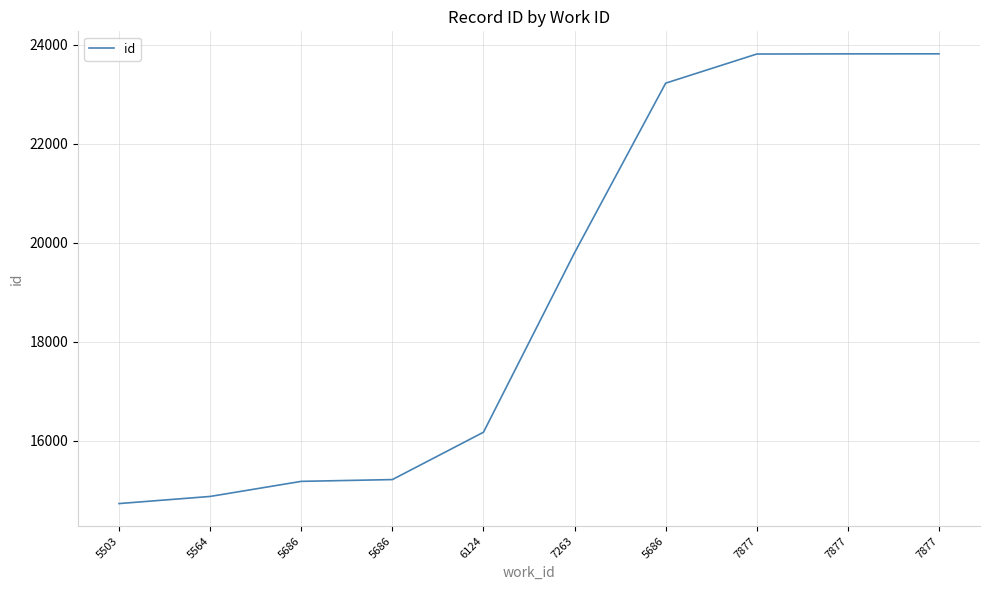

What is the difference between the values at 5686 and 5686?

8014